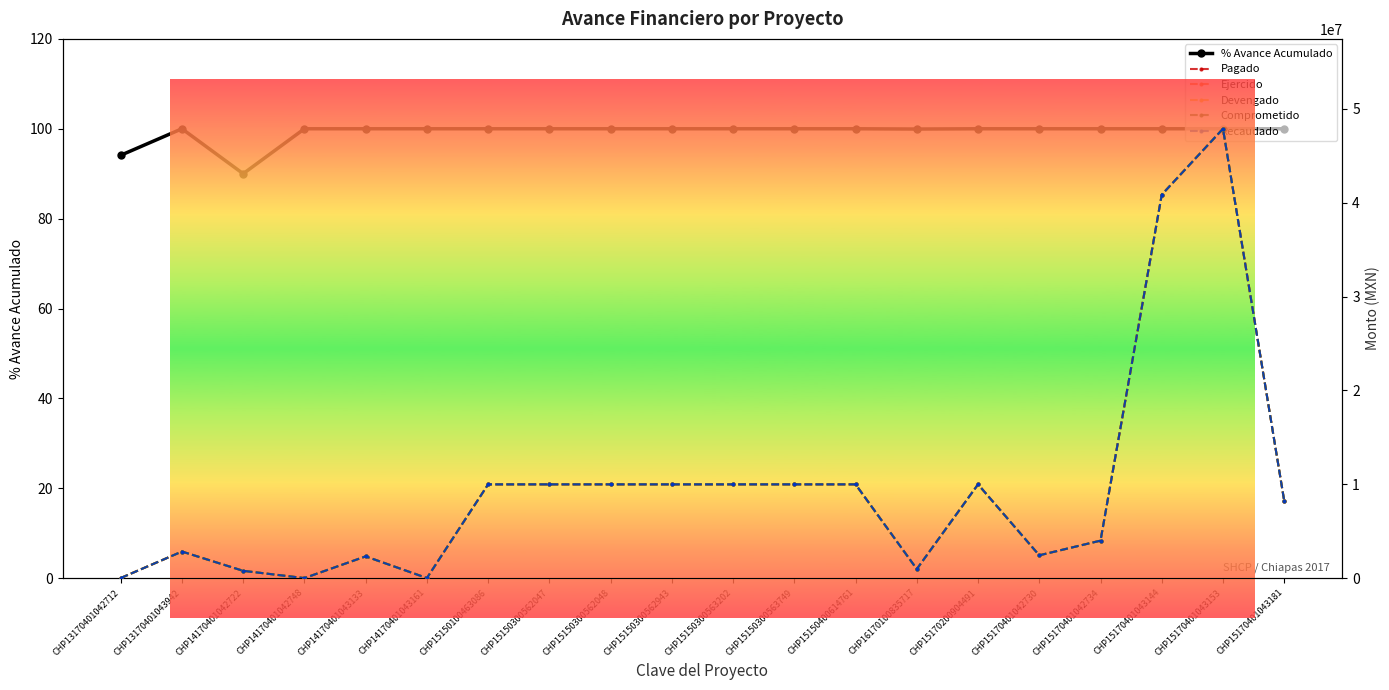

How many data points does each series have?

20